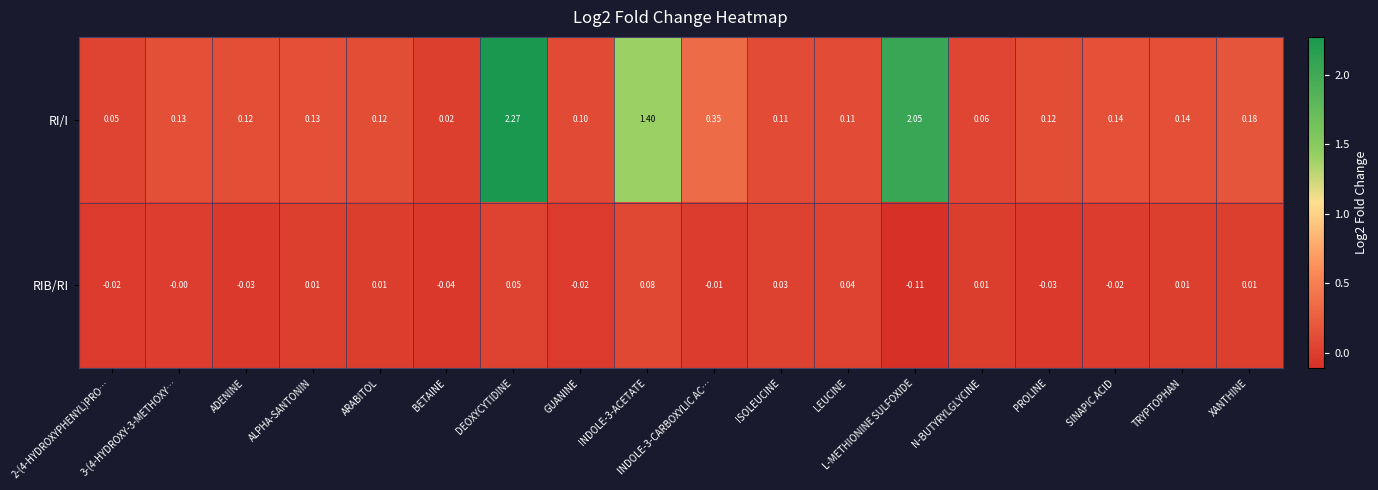

Between L-METHIONINE SULFOXIDE and XANTHINE, which series saw the biggest shift?

RI/I